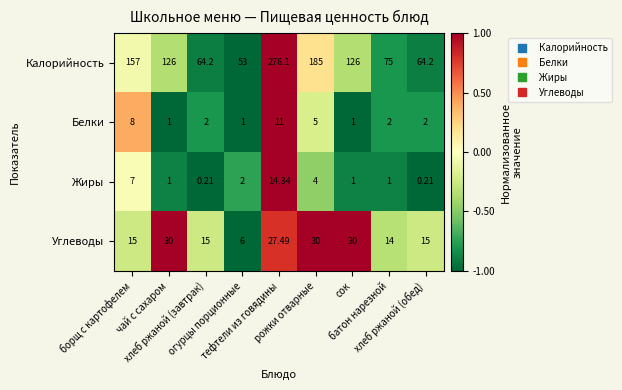

How many values in the Калорийность series are below 126?

4